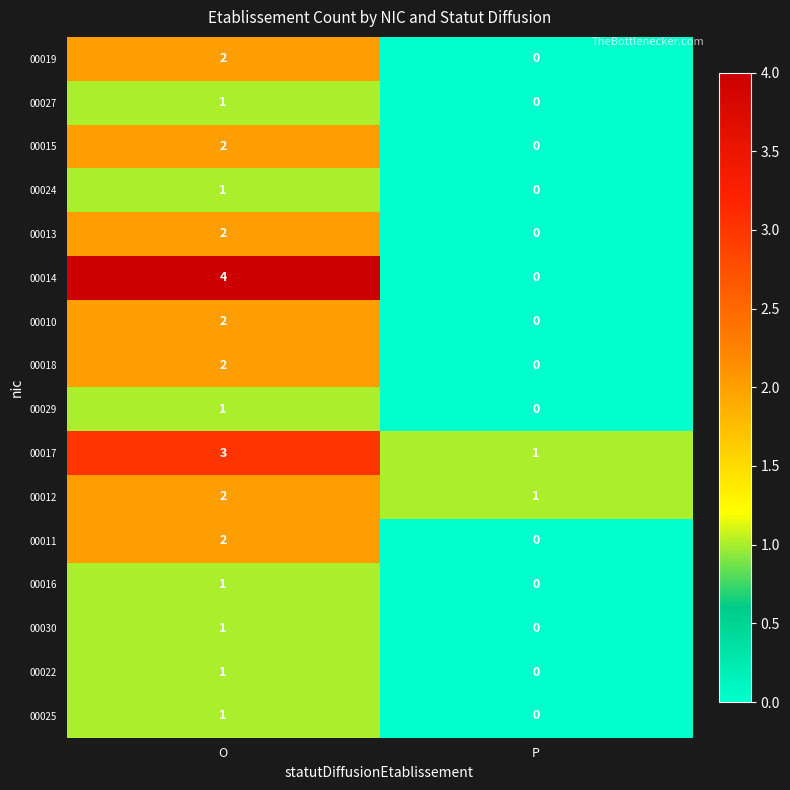

Which series changed the most between O and P?

00014